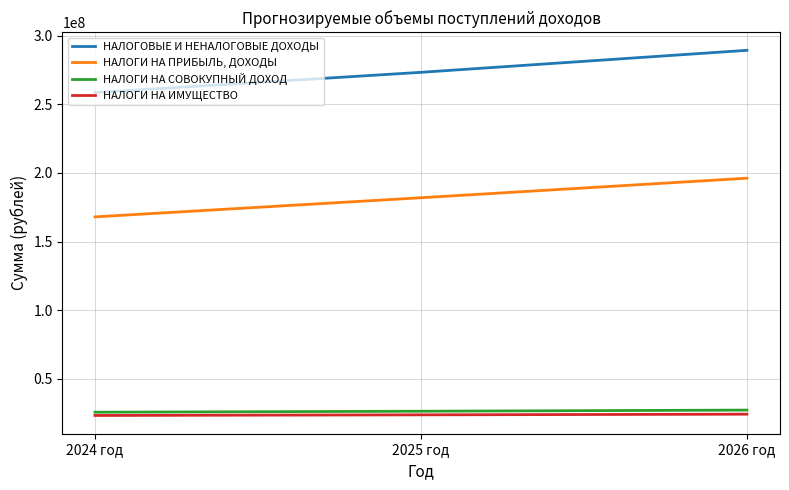

What is the sum of the НАЛОГИ НА ПРИБЫЛЬ, ДОХОДЫ values at 2026 год and 2025 год?

378054000